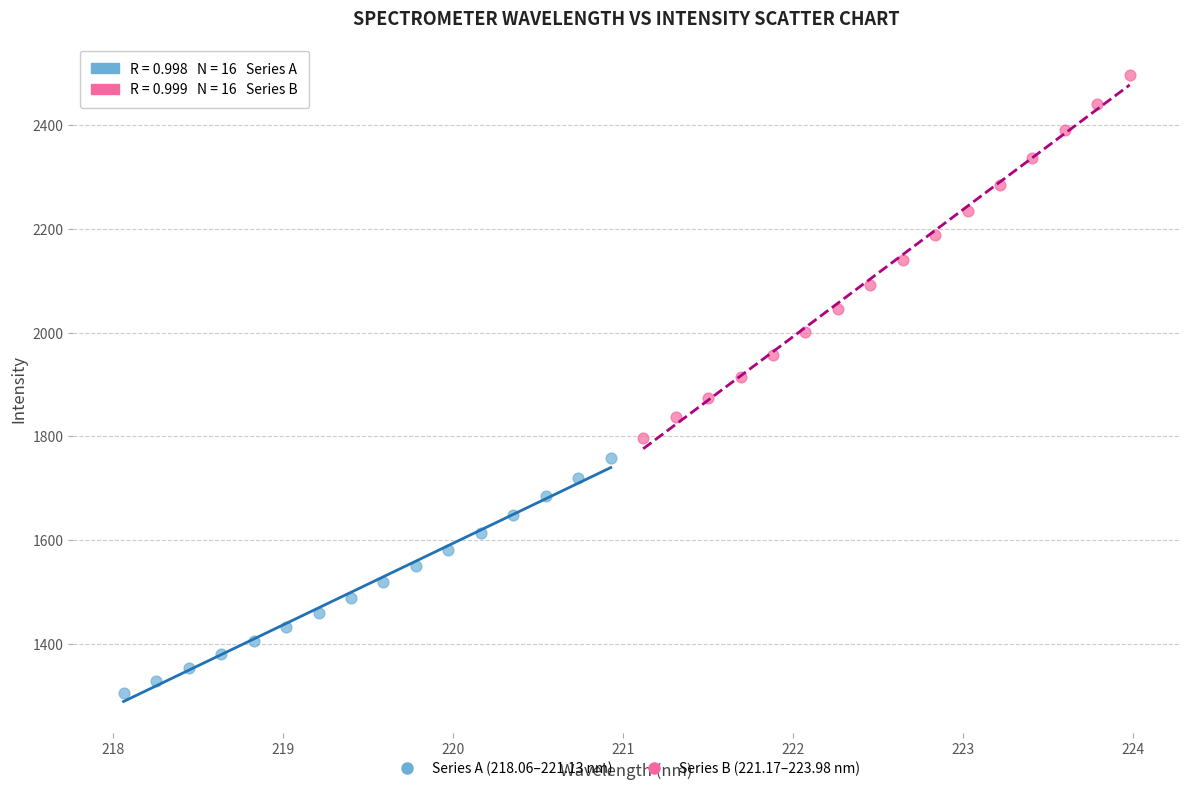

Which series has the widest spread of Y values?

Series B (221.17–223.98 nm)